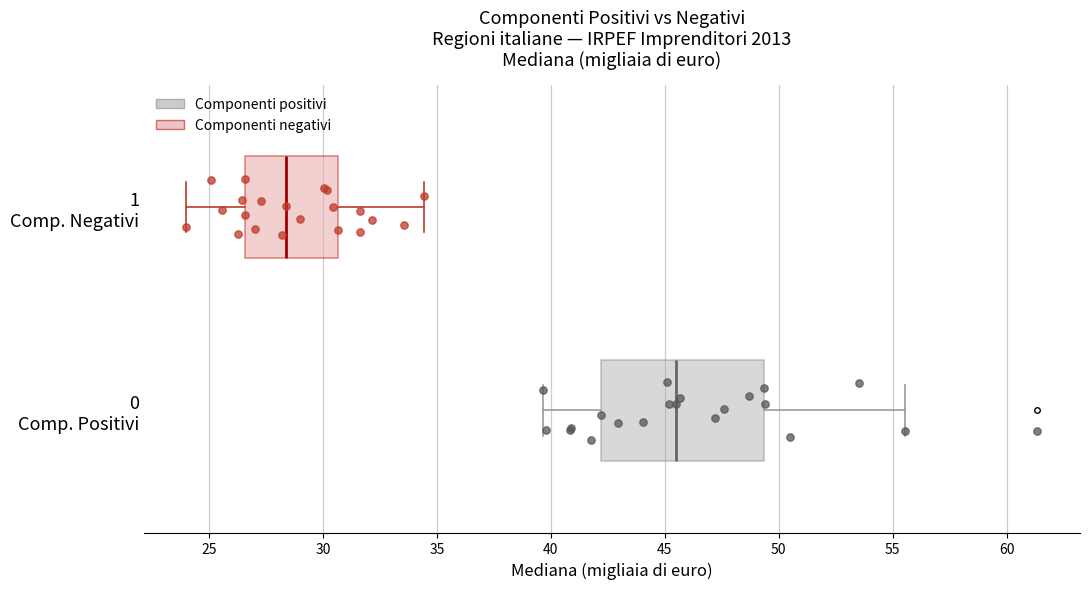

Where does the median line of the box for 1 Comp. Negativi sit on the x-axis? The values are not printed on the chart, so give them approximately, as read against the axis.

28.5